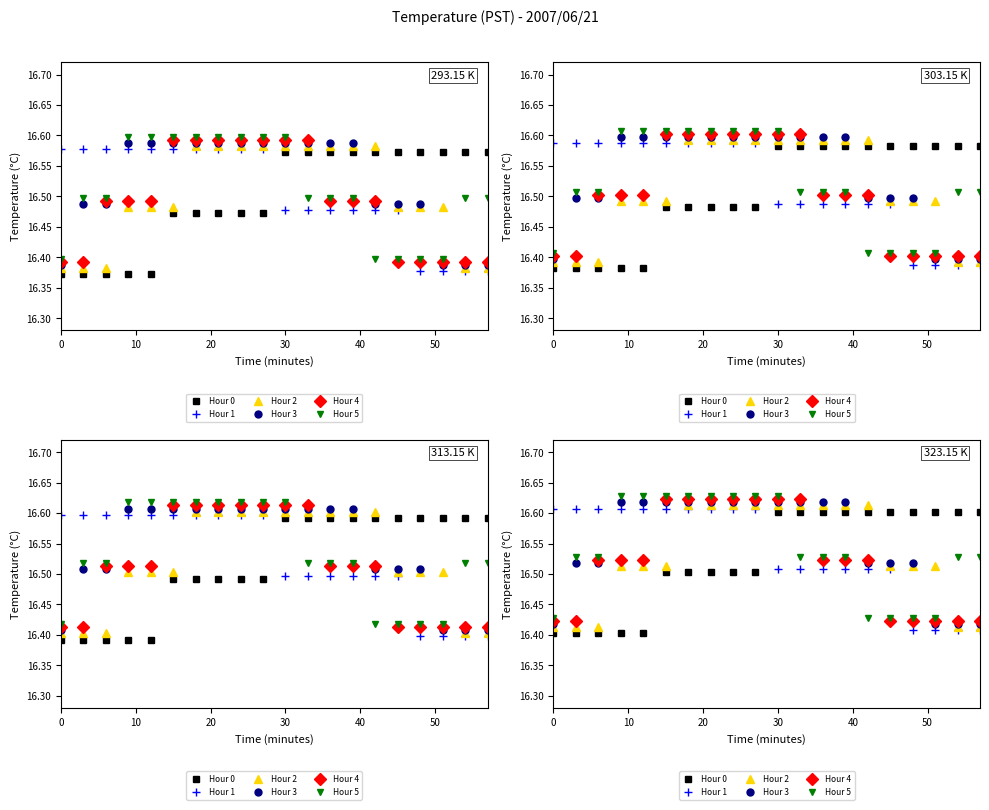

How many series are shown in this chart?

6